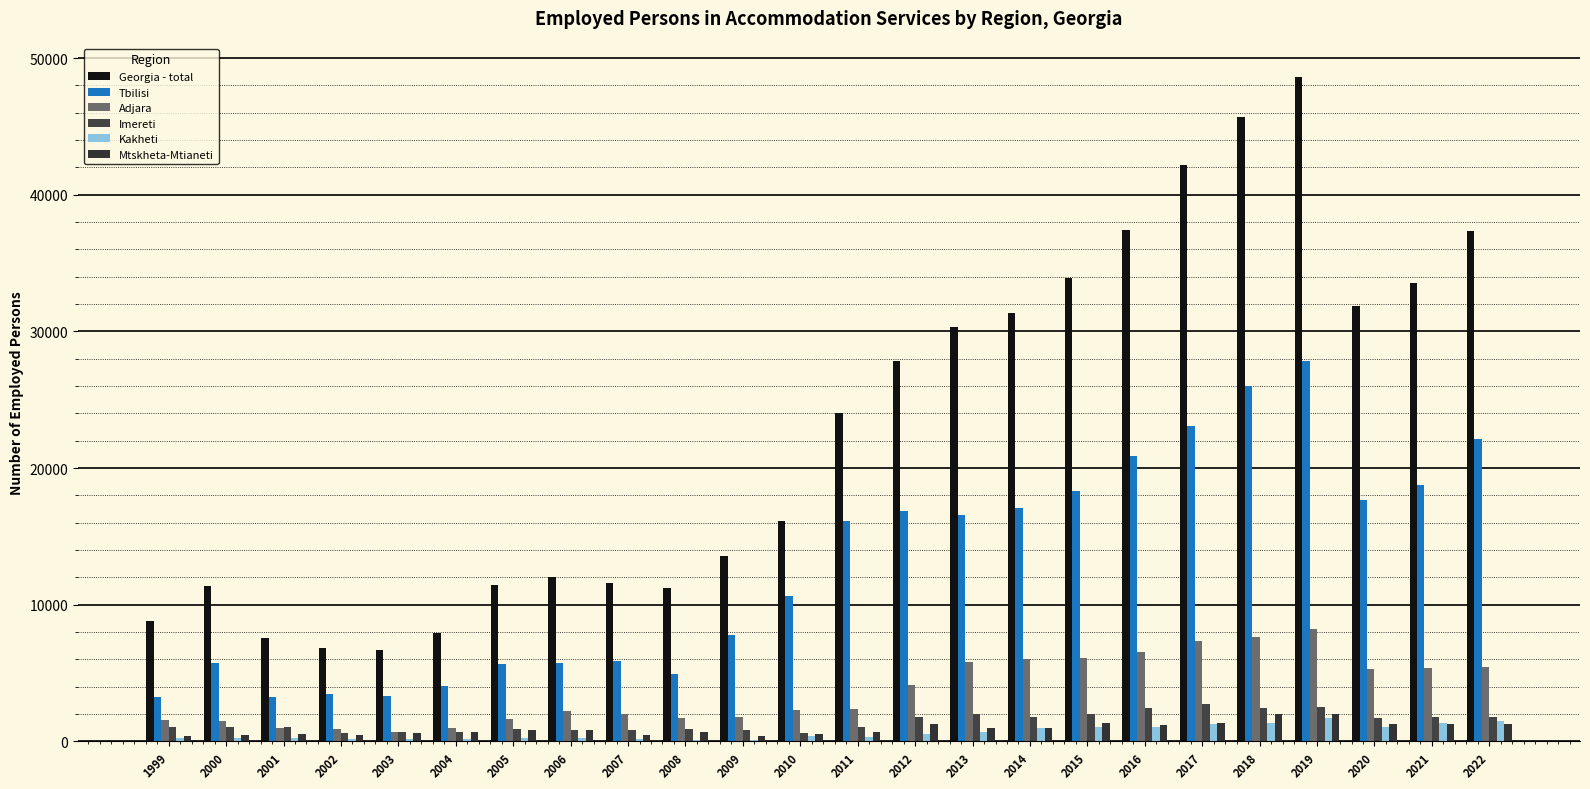

Reading left to right, list all the values displayed in this chart.

Georgia - total: 1999=8801.0	2000=11399.0	2001=7590.0	2002=6856.0	2003=6701.0	2004=7920.0	2005=11437.0	2006=11993.0	2007=11554.0	2008=11184.0	2009=13540.0	2010=16106.0	2011=24003.0	2012=27821.0	2013=30285.0	2014=31330.0	2015=33925.0	2016=37431.0	2017=42154.0	2018=45663.0	2019=48634.0	2020=31823.0	2021=33526.0	2022=37335.9
Tbilisi: 1999=3213.0	2000=5756.0	2001=3277.0	2002=3464.0	2003=3334.0	2004=4067.0	2005=5672.0	2006=5725.0	2007=5884.0	2008=4915.0	2009=7792.0	2010=10668.0	2011=16132.0	2012=16846.0	2013=16564.0	2014=17084.0	2015=18297.0	2016=20870.0	2017=23100.0	2018=26009.0	2019=27836.0	2020=17663.0	2021=18775.0	2022=22120.8
Adjara: 1999=1569.0	2000=1519.0	2001=980.0	2002=888.0	2003=717.0	2004=954.0	2005=1626.0	2006=2209.0	2007=1978.0	2008=1700.0	2009=1816.0	2010=2278.0	2011=2379.0	2012=4109.0	2013=5826.0	2014=6002.0	2015=6082.0	2016=6510.0	2017=7327.0	2018=7654.0	2019=8185.0	2020=5326.0	2021=5340.0	2022=5458.4
Imereti: 1999=1014.0	2000=1076.0	2001=1029.0	2002=624.0	2003=686.0	2004=651.0	2005=906.0	2006=847.0	2007=796.0	2008=877.0	2009=803.0	2010=599.0	2011=1072.0	2012=1768.0	2013=1993.0	2014=1748.0	2015=1994.0	2016=2414.0	2017=2730.0	2018=2451.0	2019=2536.0	2020=1725.0	2021=1745.0	2022=1757.0
Kakheti: 1999=242.0	2000=271.0	2001=231.0	2002=189.0	2003=199.0	2004=192.0	2005=262.0	2006=210.0	2007=151.0	2008=132.0	2009=120.0	2010=363.0	2011=320.0	2012=507.0	2013=671.0	2014=972.0	2015=1045.0	2016=1050.0	2017=1249.0	2018=1345.0	2019=1706.0	2020=1024.0	2021=1318.0	2022=1511.6
Mtskheta-Mtianeti: 1999=414.0	2000=476.0	2001=507.0	2002=497.0	2003=591.0	2004=695.0	2005=850.0	2006=829.0	2007=488.0	2008=710.0	2009=424.0	2010=539.0	2011=687.0	2012=1239.0	2013=951.0	2014=988.0	2015=1318.0	2016=1180.0	2017=1334.0	2018=2035.0	2019=2014.0	2020=1287.0	2021=1292.0	2022=1294.5